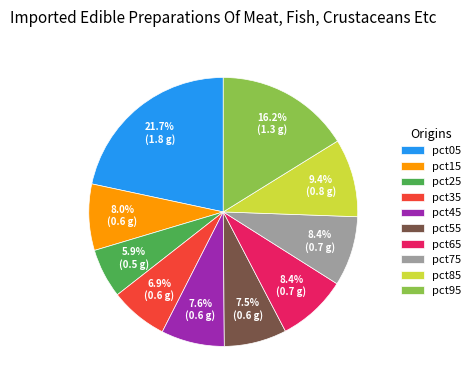

How many segments does this pie chart have?

10